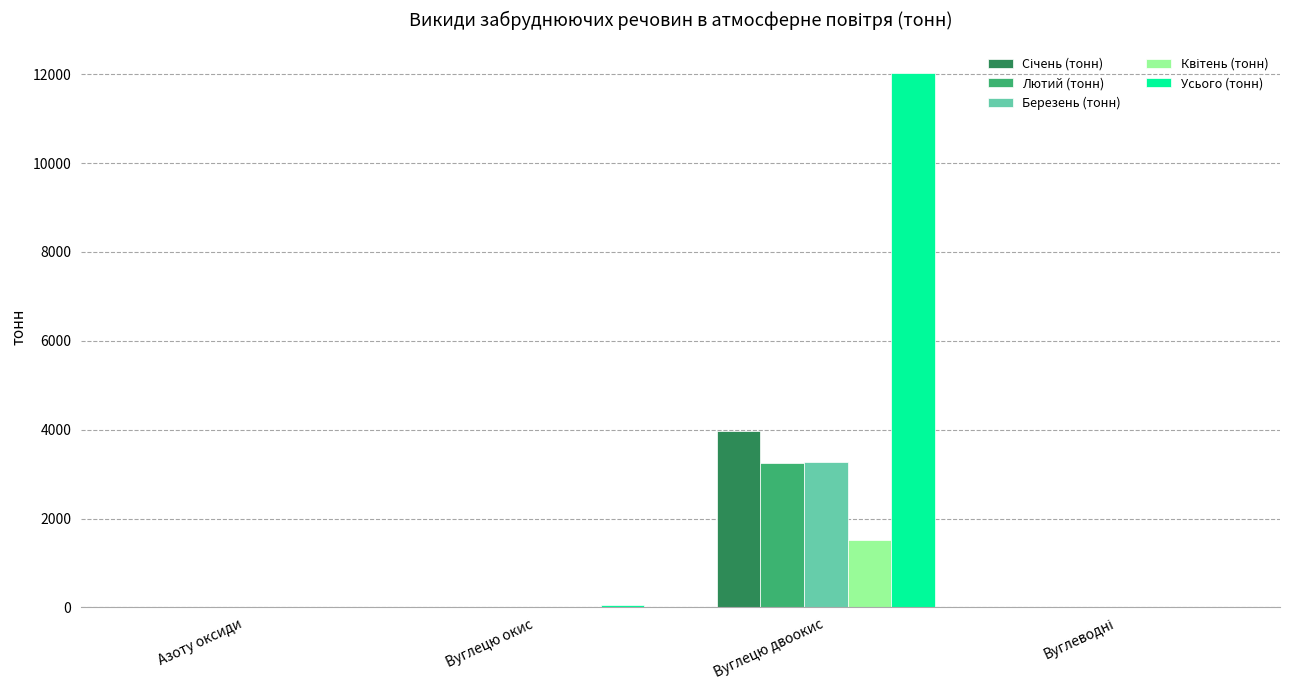

True or false: Березень (тонн) has a value of 3269.8 at Вуглецю двоокис.

True